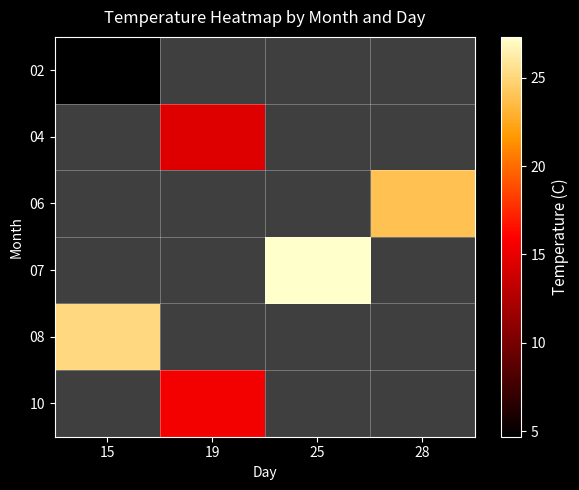

At how many categories does at least one series exceed 17?

3